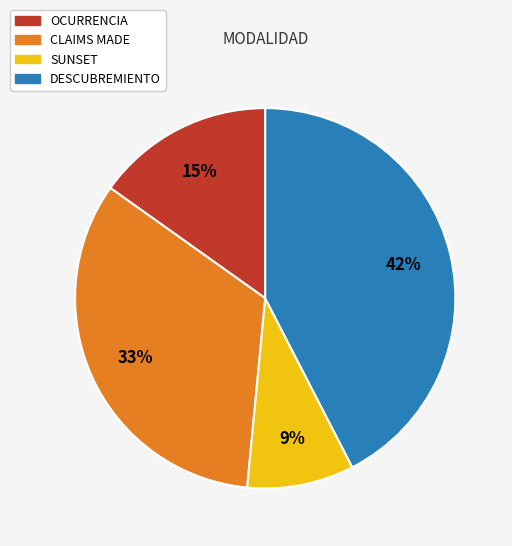

The DESCUBREMIENTO slice represents 42% of the pie. True or false?

True